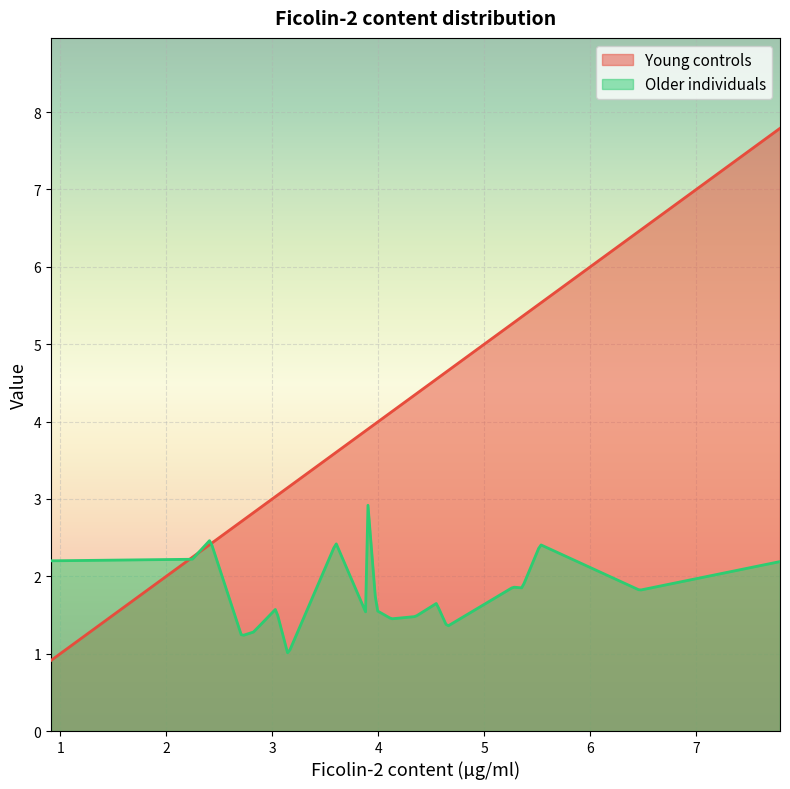

Rank the series by their maximum value, from highest to lowest.

Young controls, Older individuals